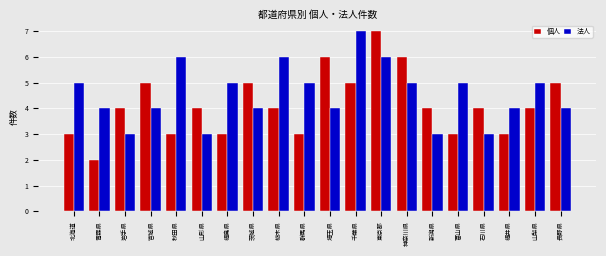

Between 秋田県 and 群馬県, which series saw the biggest shift?

法人